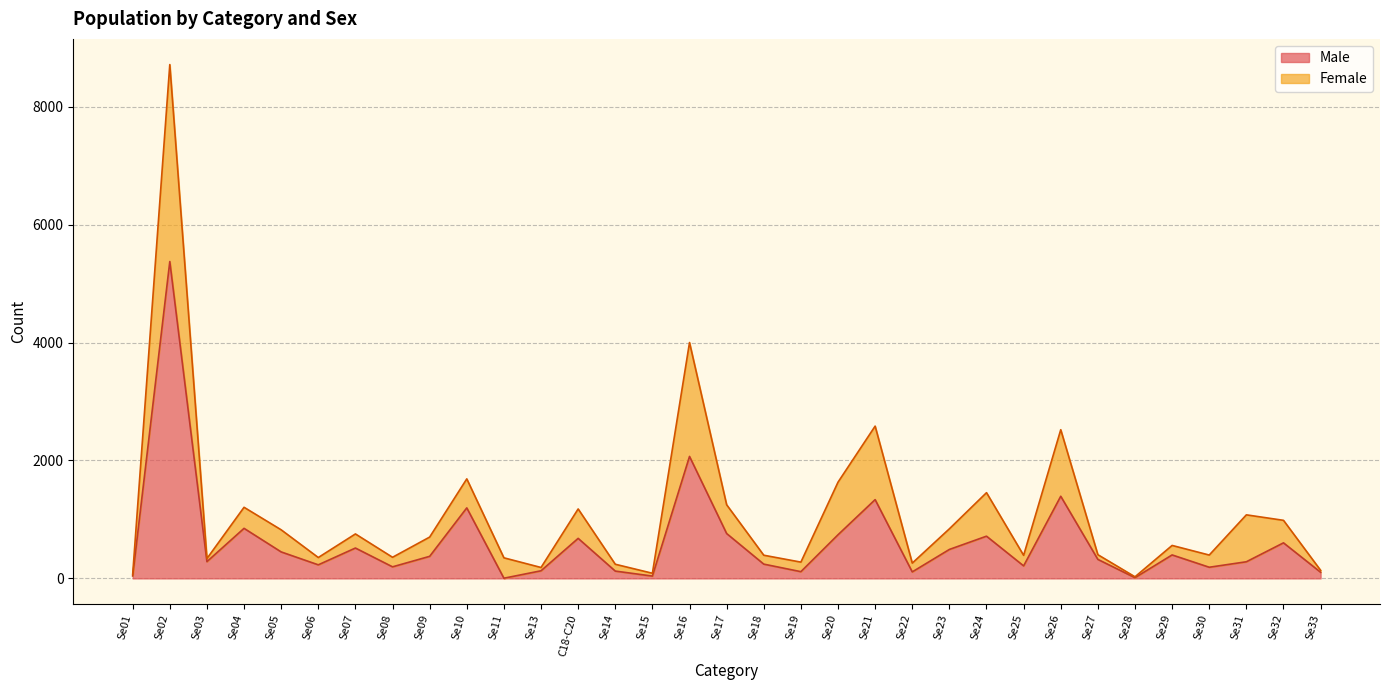

What is the difference between the second highest and second lowest values in the Male series?

2057